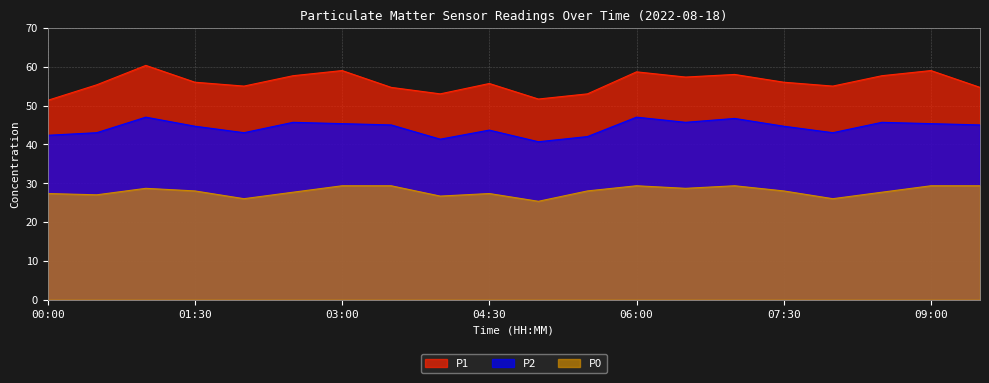

The P1 series shows 55.0 at 08:00. True or false?

True